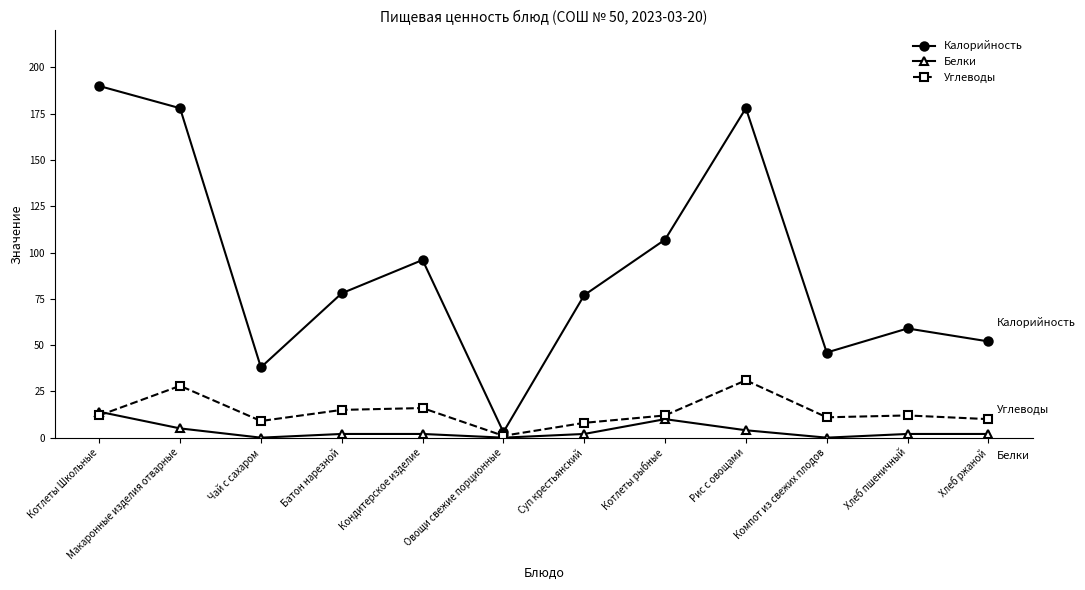

The value of Калорийность at Котлеты Школьные is 59. True or false?

False